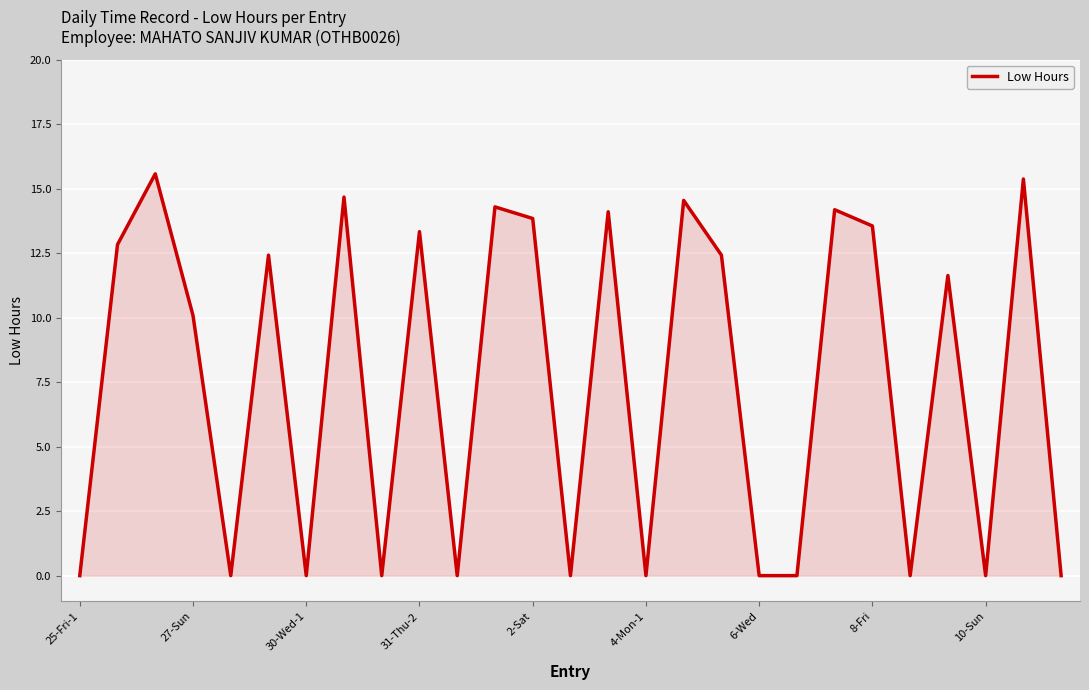

What is the maximum value shown in the chart?

15.6